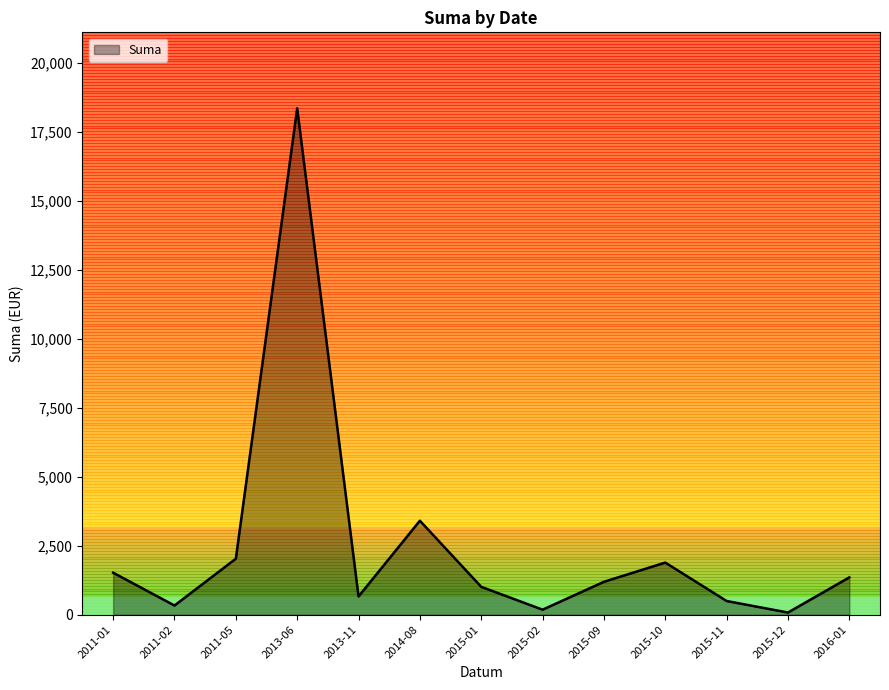

How many distinct data groups are displayed?

1